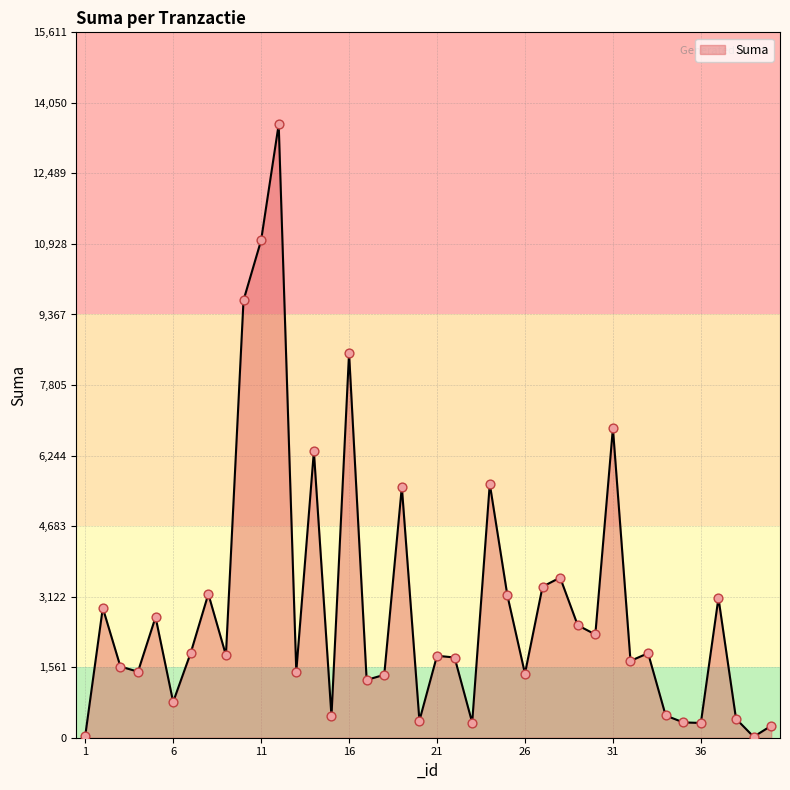

What is the maximum value shown in the chart?

13574.7